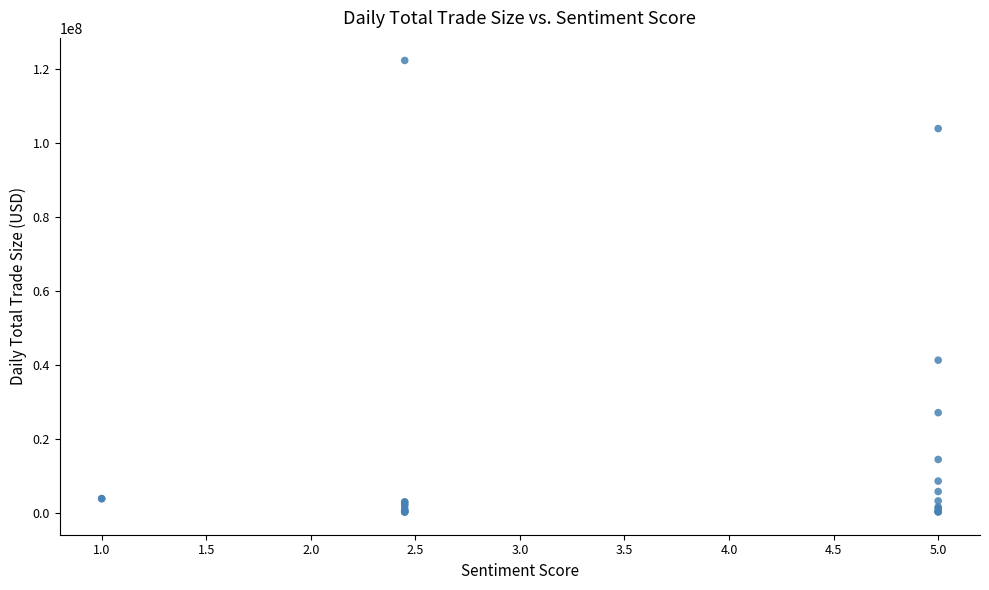

What Y value in the scatter plot is closest to 61345000?

41360000